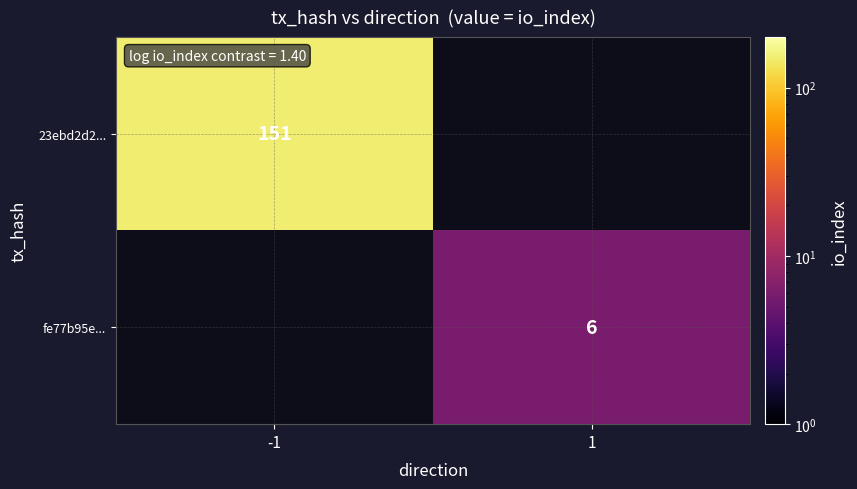

Is it true that 23ebd2d2... equals 151 at -1?

True